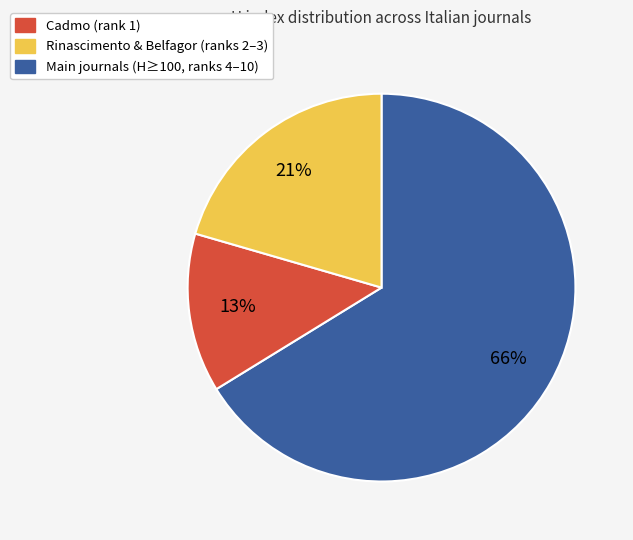

Is there a majority slice in this chart?

Yes